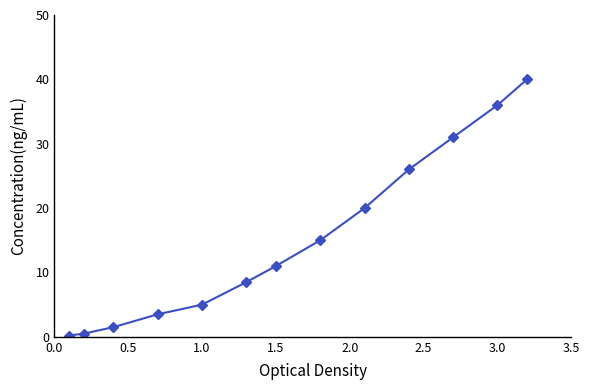

Reading left to right, list all the values displayed in this chart.

0.2	0.5	1.5	3.5	5.0	8.5	11.0	15.0	20.0	26.0	31.0	36.0	40.0